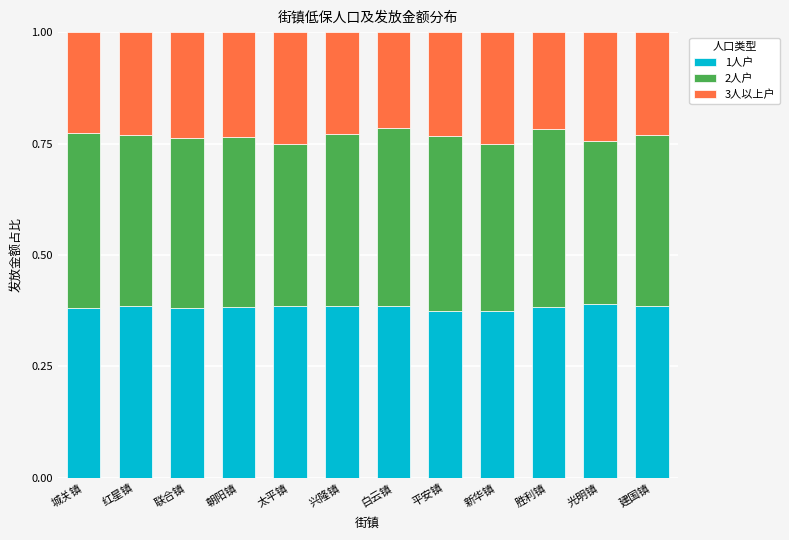

Is it true that 1人户 equals 0.1 at 联合镇?

False